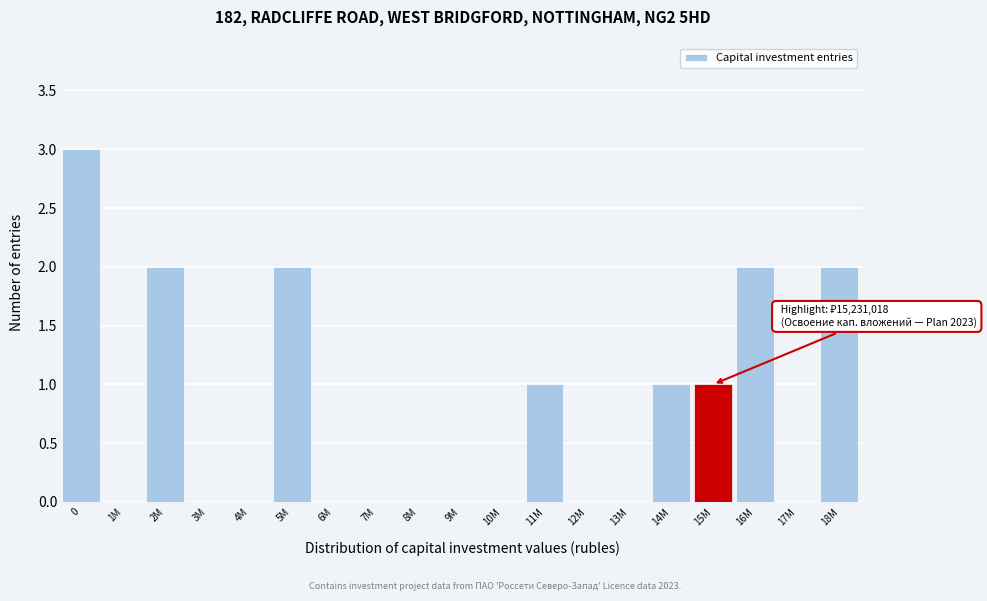

Reading right to left, transcribe all the data shown in this chart.

18M=2	17M=0	16M=2	15M=1	14M=1	13M=0	12M=0	11M=1	10M=0	9M=0	8M=0	7M=0	6M=0	5M=2	4M=0	3M=0	2M=2	1M=0	0=3